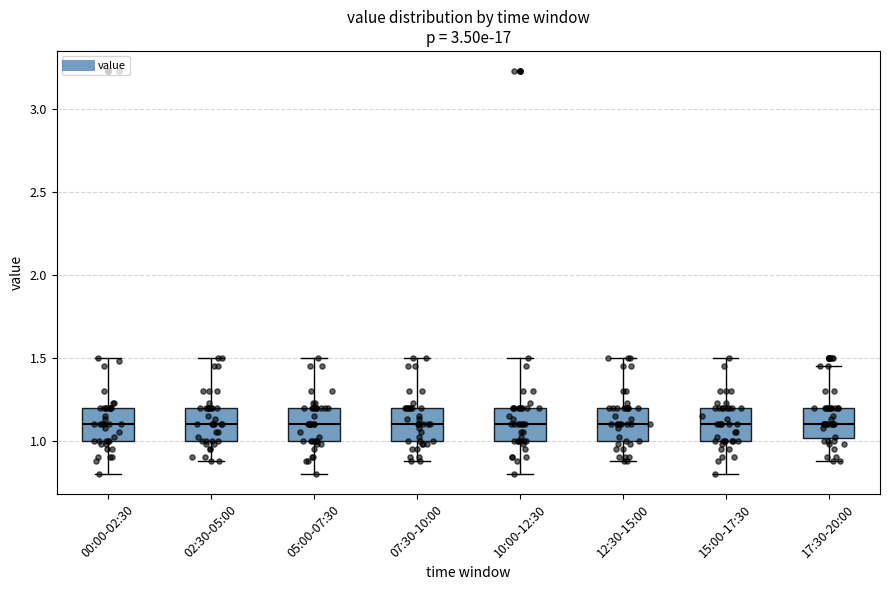

Reading left to right, transcribe this box plot: for each box, give where its median line is, the range the box spans, and where its two whiskers end, as read against the y-axis. The values are not printed on the chart, so give them approximately, as read against the axis.

00:00-02:30: median 1.10, box 1.00 to 1.20, whiskers 0.80 to 1.50
02:30-05:00: median 1.10, box 1.00 to 1.20, whiskers 0.90 to 1.50
05:00-07:30: median 1.10, box 1.00 to 1.20, whiskers 0.80 to 1.50
07:30-10:00: median 1.10, box 1.00 to 1.20, whiskers 0.90 to 1.50
10:00-12:30: median 1.10, box 1.00 to 1.20, whiskers 0.80 to 1.50
12:30-15:00: median 1.10, box 1.00 to 1.20, whiskers 0.90 to 1.50
15:00-17:30: median 1.10, box 1.00 to 1.20, whiskers 0.80 to 1.50
17:30-20:00: median 1.10, box 1.00 to 1.20, whiskers 0.90 to 1.45